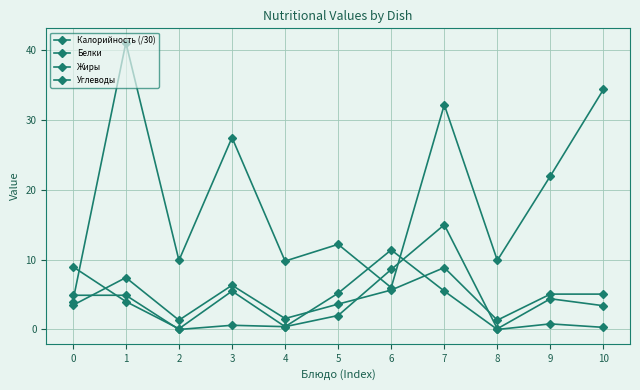

What is the spread (max minus min) of values at 7?

26.7